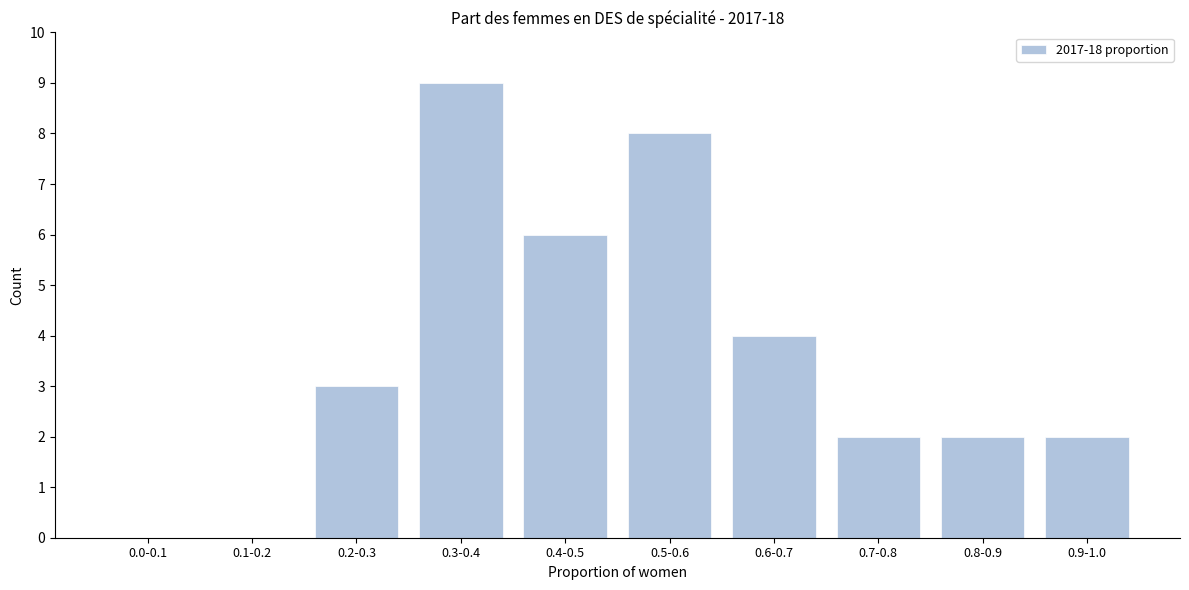

Reading right to left, transcribe all the data shown in this chart.

0.9-1.0=2	0.8-0.9=2	0.7-0.8=2	0.6-0.7=4	0.5-0.6=8	0.4-0.5=6	0.3-0.4=9	0.2-0.3=3	0.1-0.2=0	0.0-0.1=0